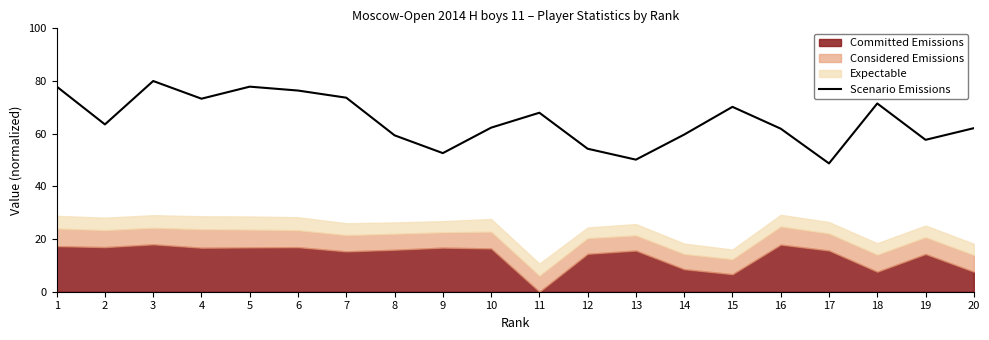

How many points are lower than both their immediate neighbors (excluding endpoints)?

6